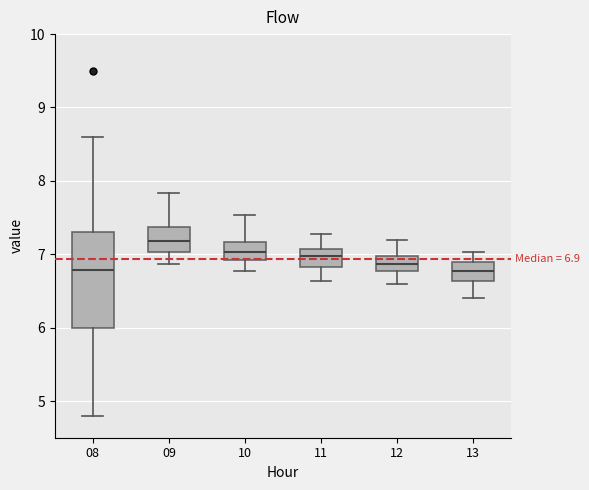

Which box's median line is the highest?

09